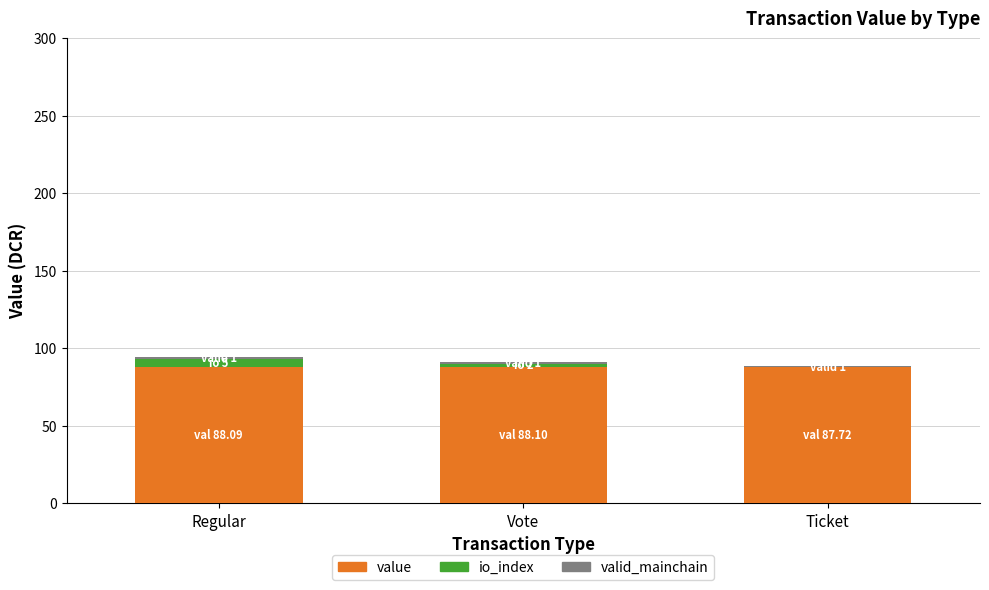

The value series shows 88.1 at Regular. True or false?

True